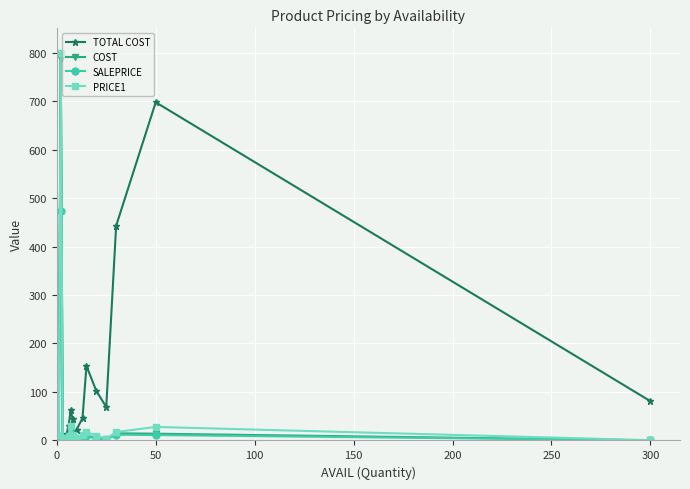

Which series has the largest total across all categories?

TOTAL COST